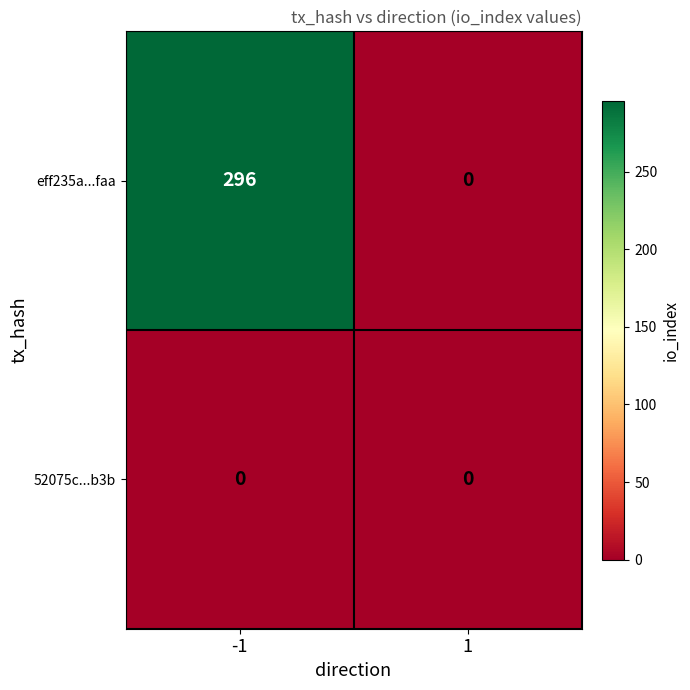

What is the difference between the maximum and minimum values in the eff235a...faa series?

296